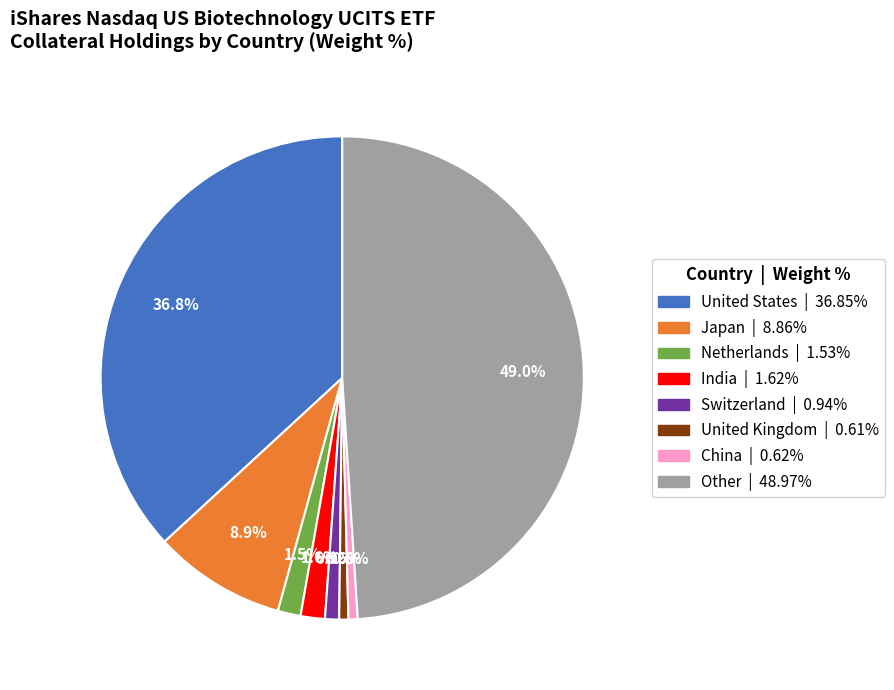

Which category has the biggest portion of the pie?

Other